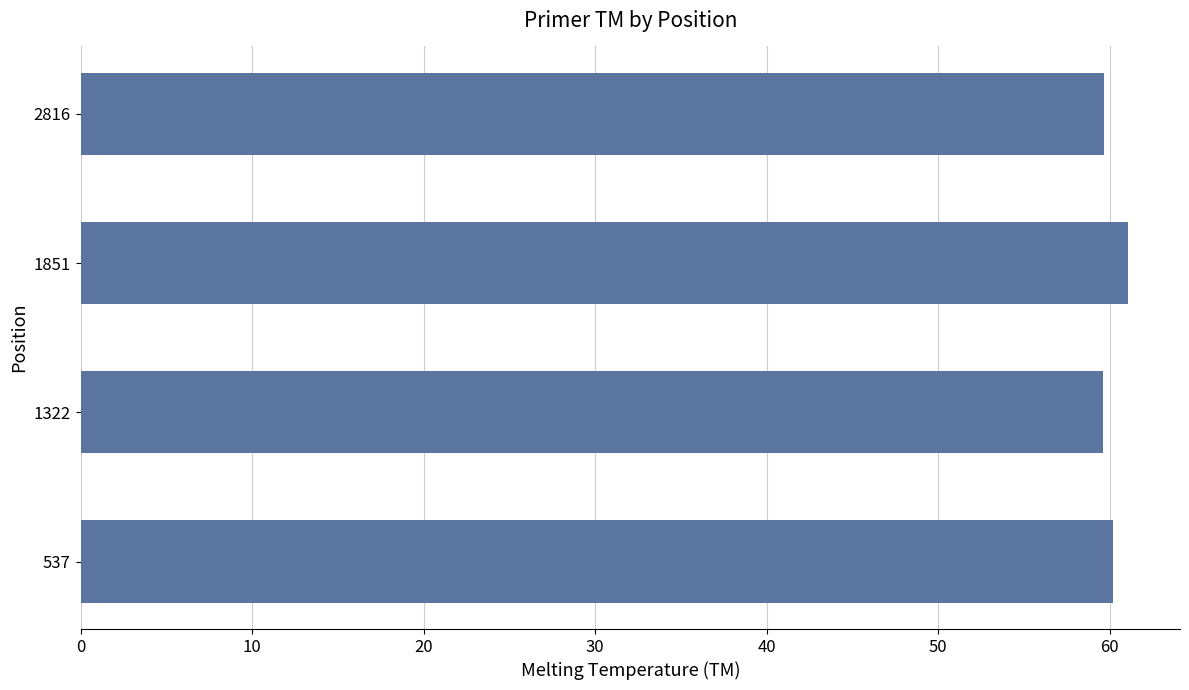

At which category does the chart reach its peak across all series?

1851